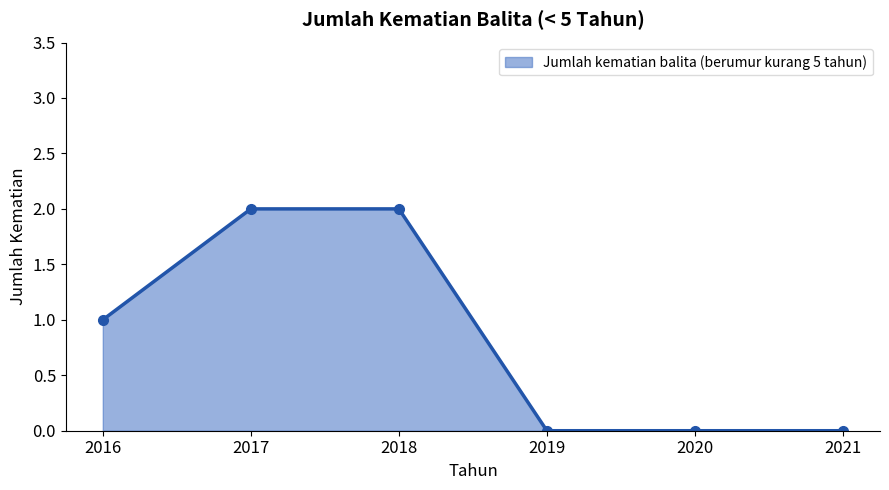

True or false: the data shows 2 at 2018.

True